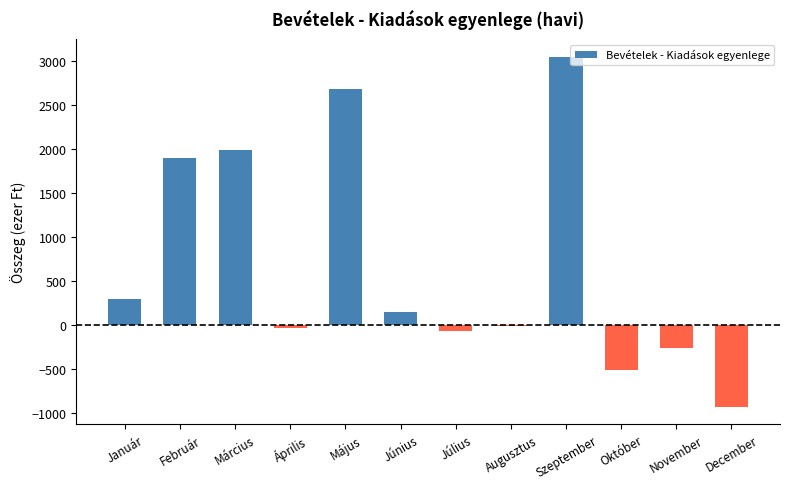

Which has a higher value, Június or Január?

Január